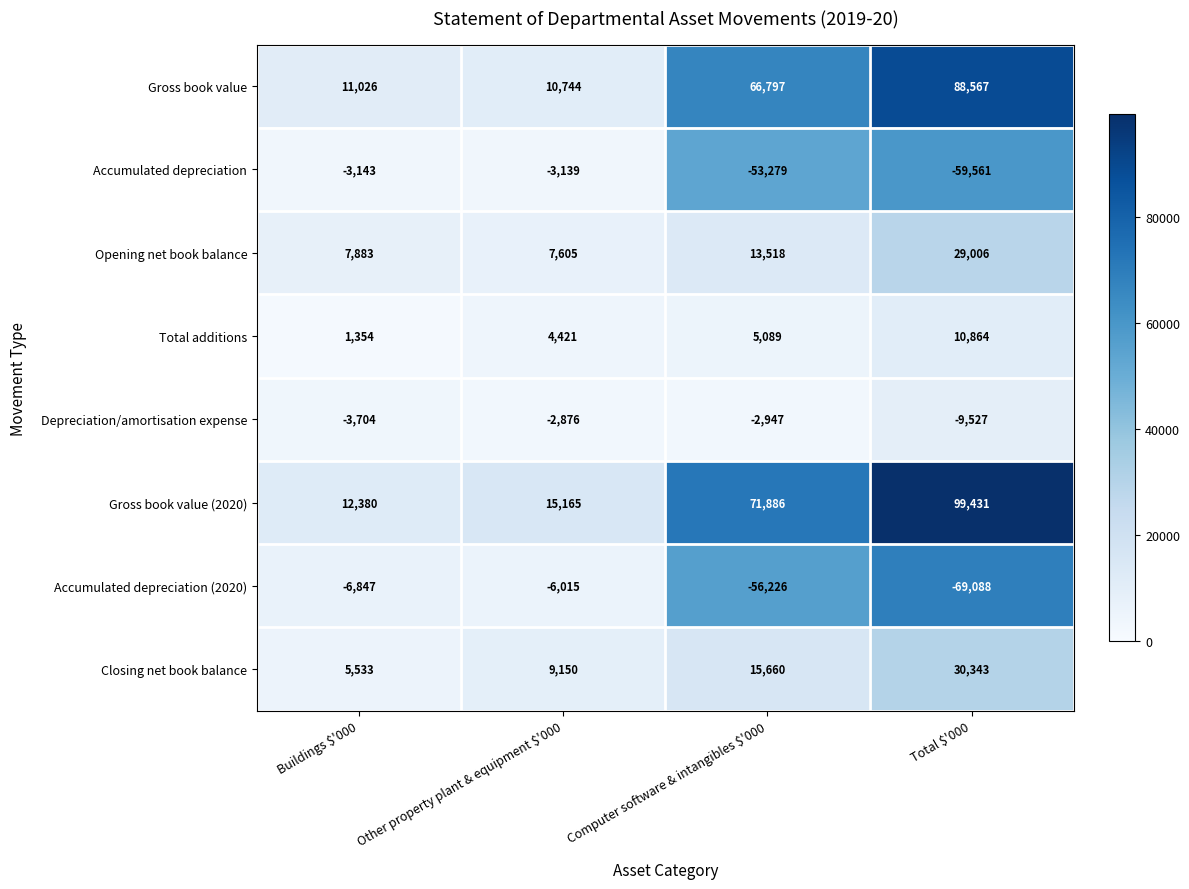

Between Buildings $'000 and Other property plant & equipment $'000, which series saw the biggest shift?

Closing net book balance